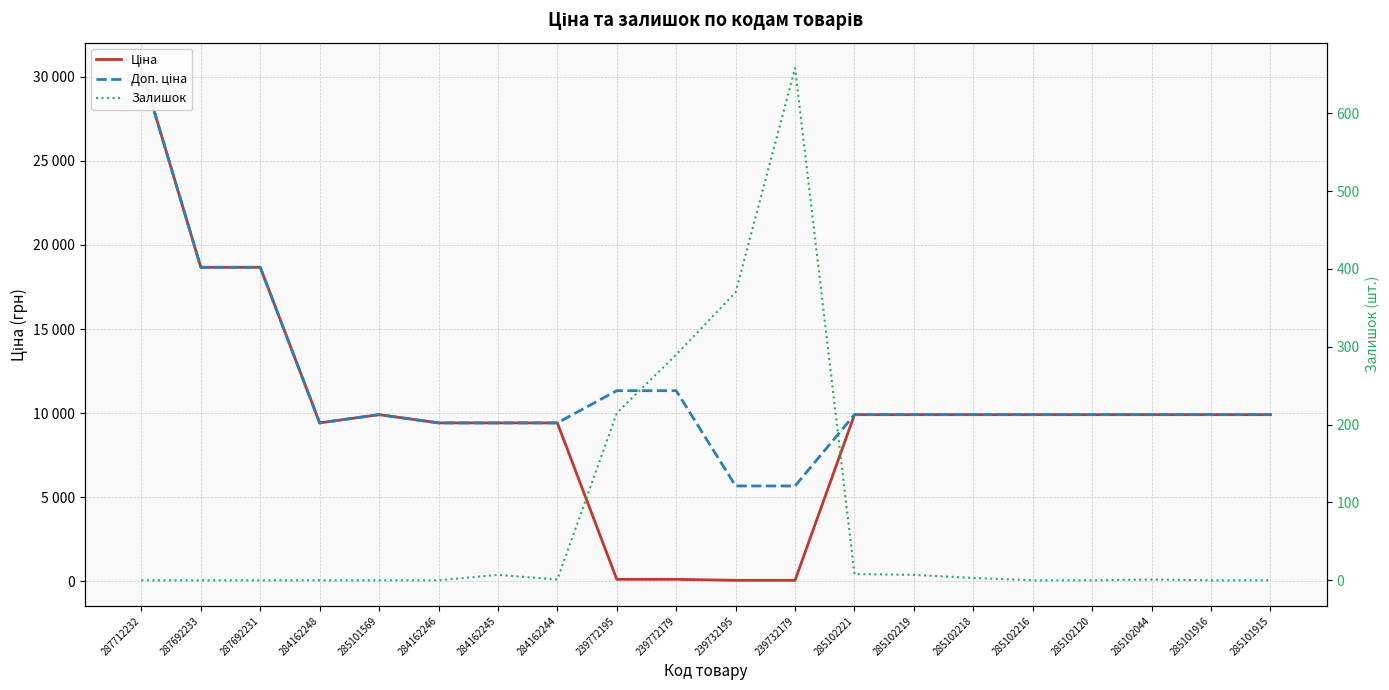

What is the approximate value of Ціна at 284162245?

9416.9